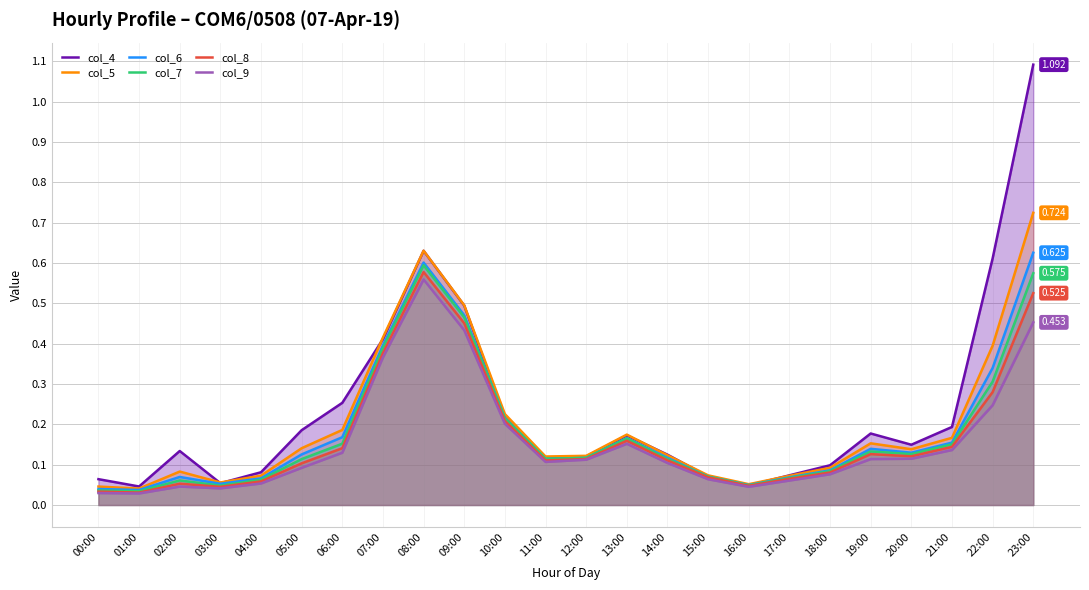

At which category is the sum across all series the highest?

23:00